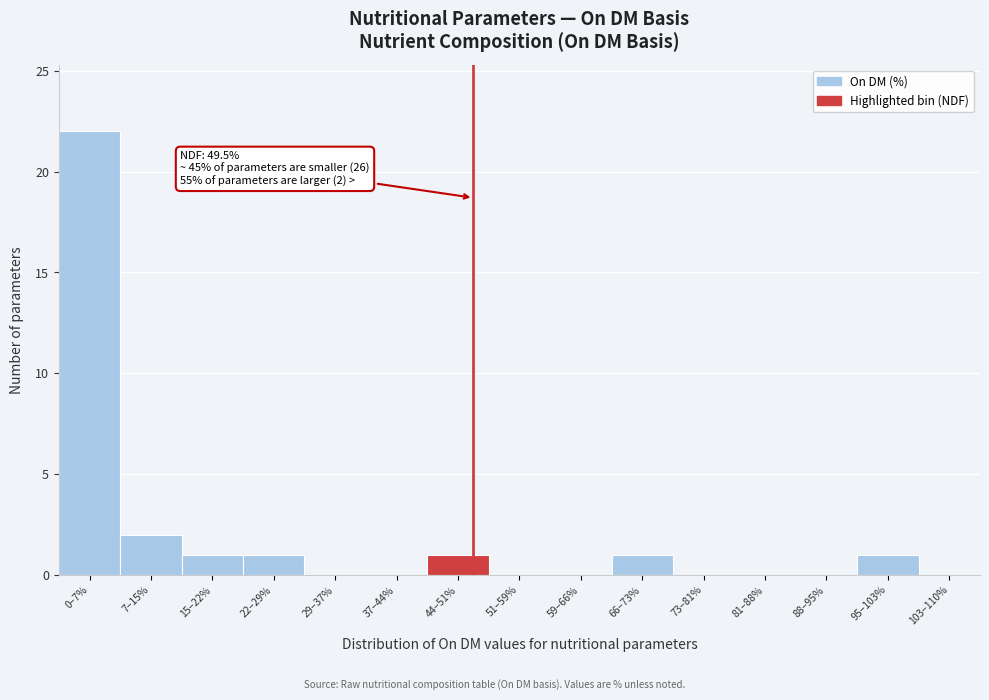

Reading left to right, what are all the values shown in this chart?

0–7%=22	7–15%=2	15–22%=1	22–29%=1	29–37%=0	37–44%=0	44–51%=1	51–59%=0	59–66%=0	66–73%=1	73–81%=0	81–88%=0	88–95%=0	95–103%=1	103–110%=0